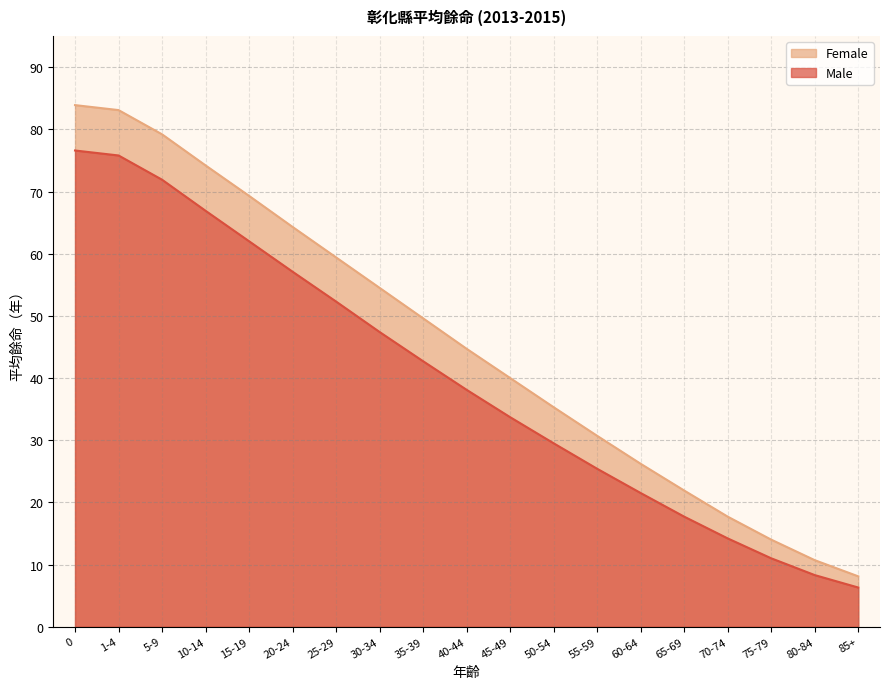

What is the average value of the Female series?

45.6